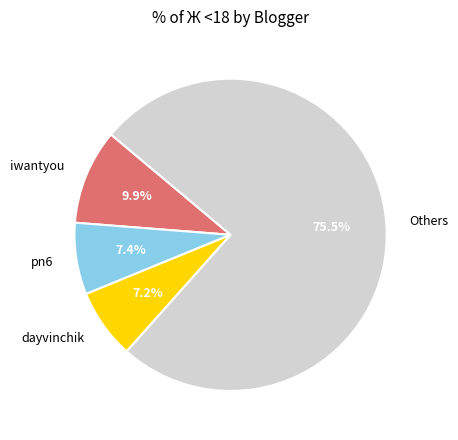

What percentage is NOT represented by iwantyou?

90.1%